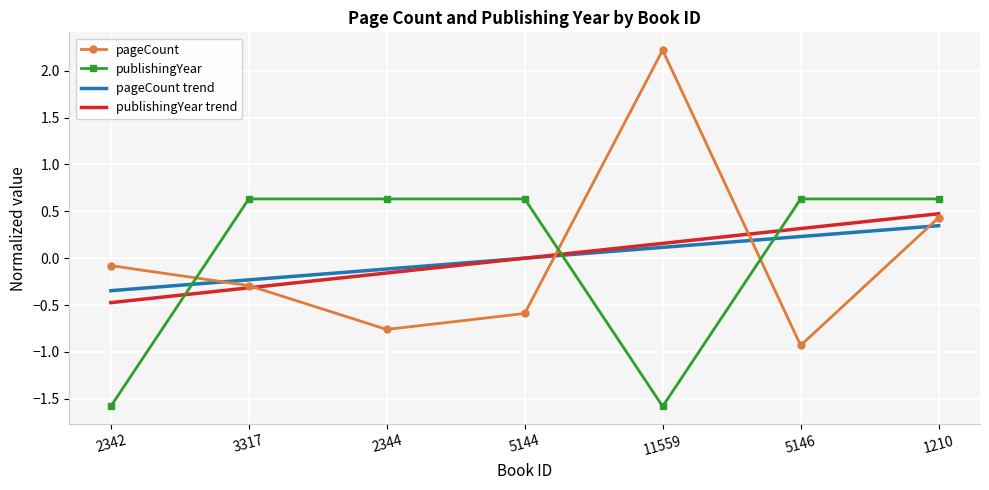

Which category has the lowest value in the pageCount trend series?

2342